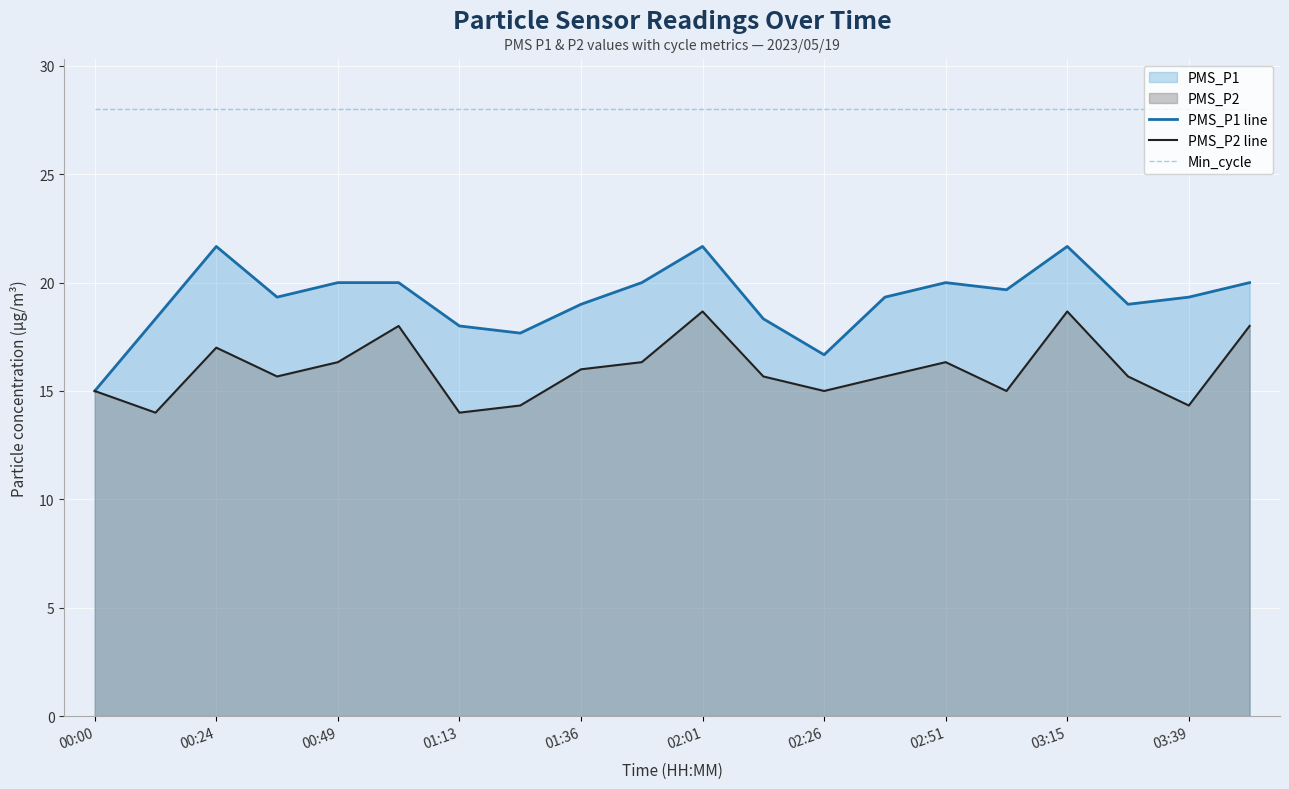

At 00:00, list the series in order from largest to smallest.

Min_cycle, PMS_P1 line, PMS_P2 line